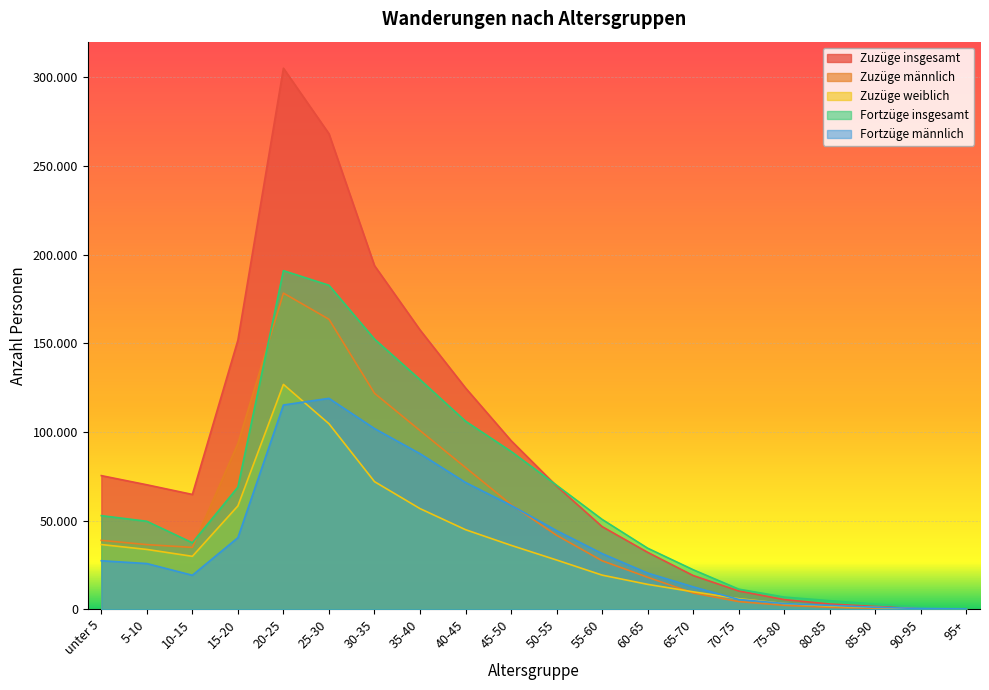

At which category does the chart reach its minimum across all series?

95+